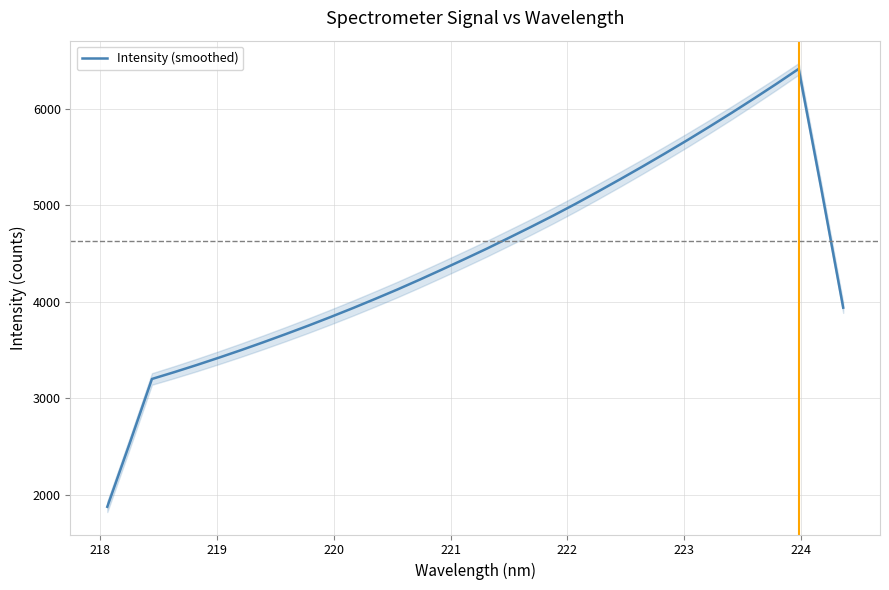

What is the highest value of the Intensity (smoothed) series?

6410.4